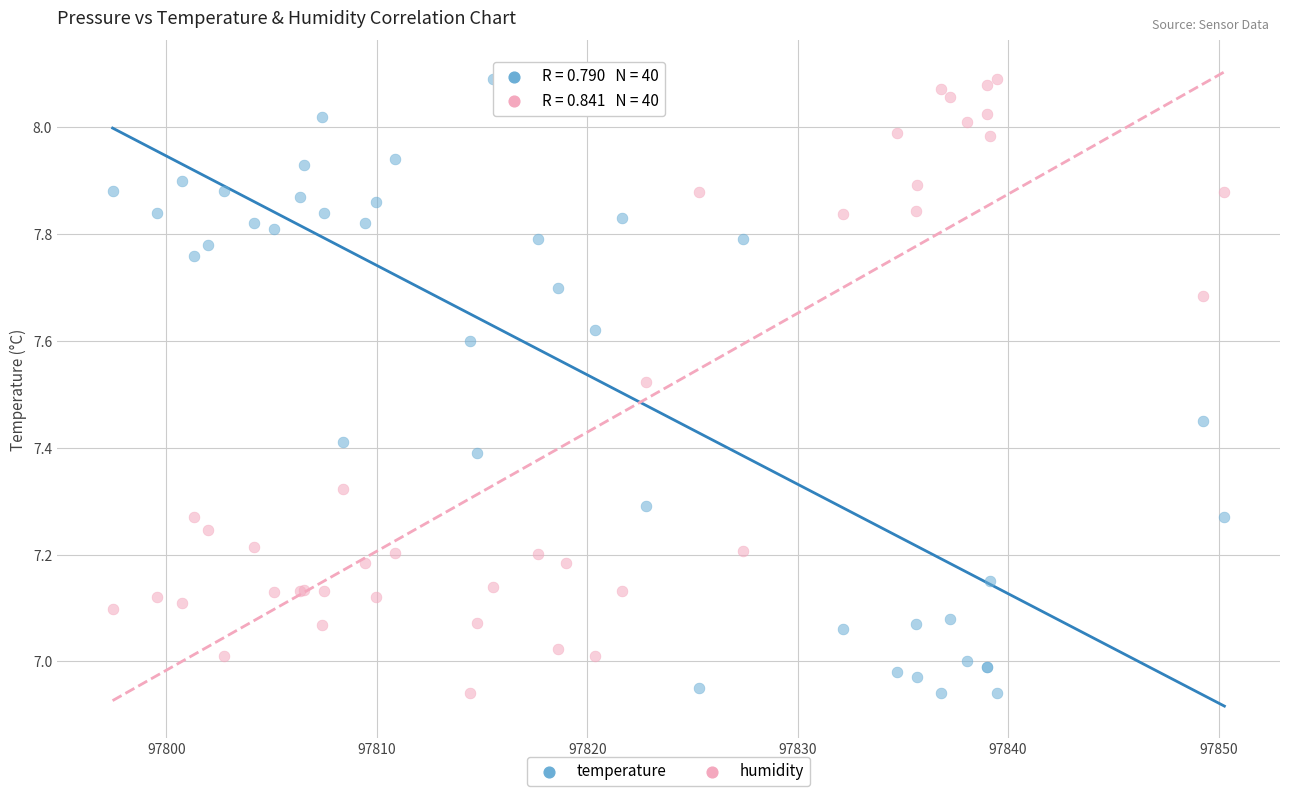

What is the X range (max minus min) for the scatter plot?

52.8